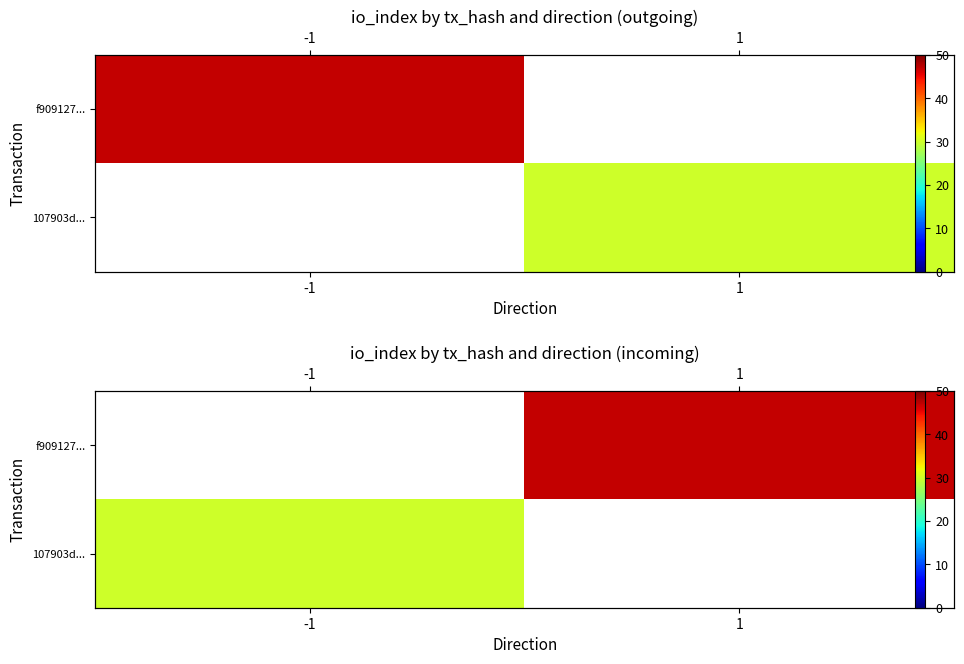

At 1, list the series in order from largest to smallest.

f909127..., 107903d...